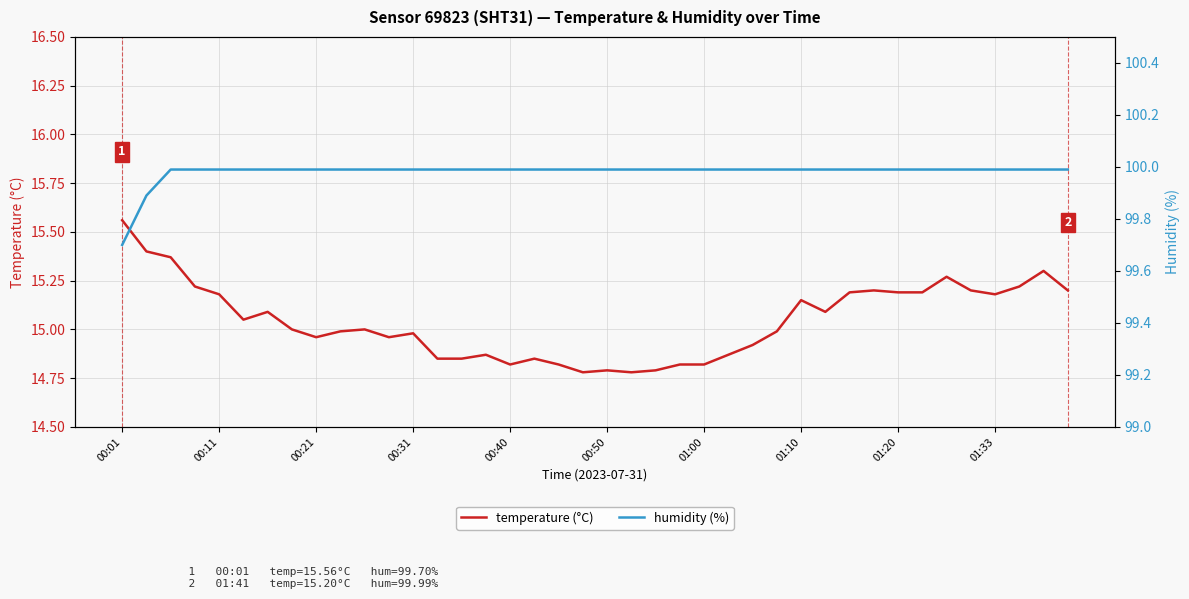

The value of temperature (°C) at 31 is 22.7. True or false?

False